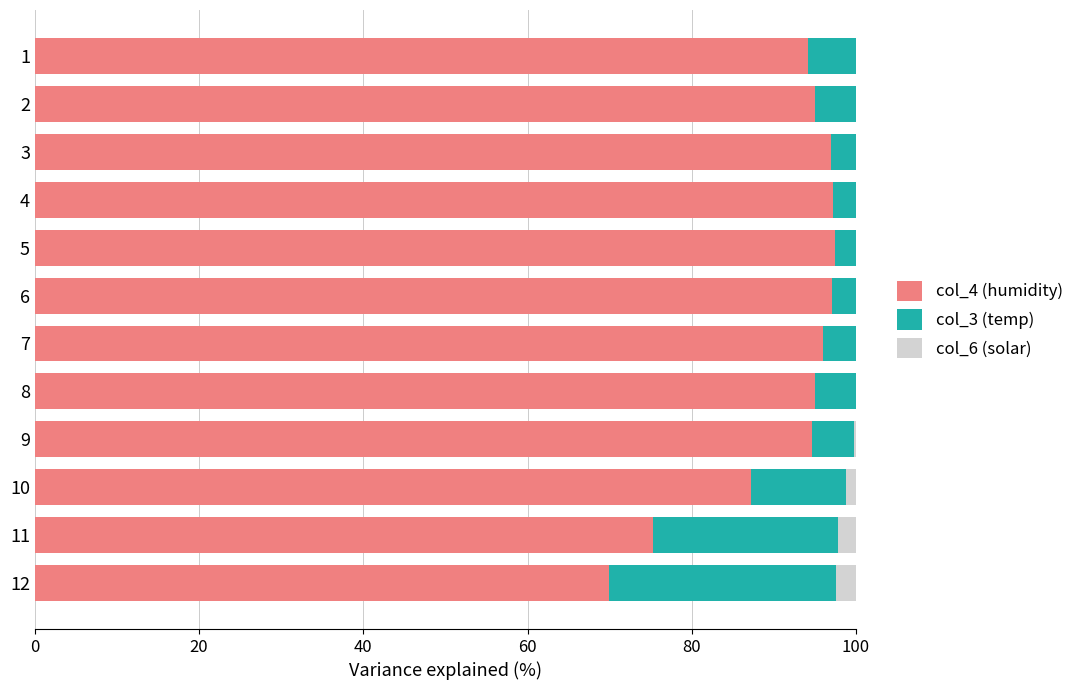

True or false: col_4 (humidity) has a value of 21.0 at 10.

False